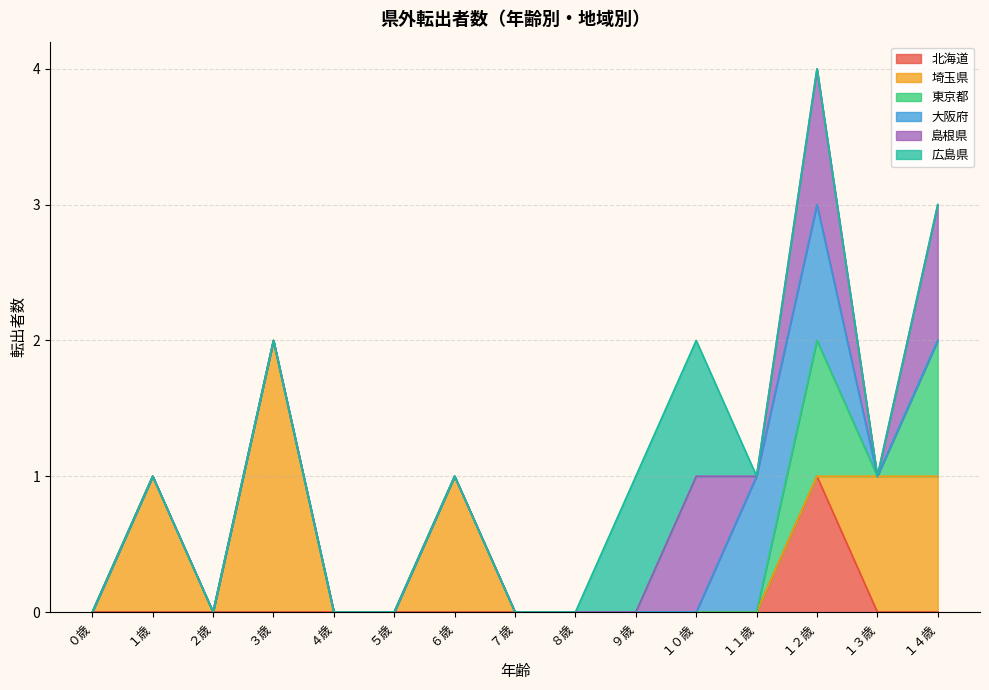

What are all the series names shown in the legend?

北海道, 埼玉県, 東京都, 大阪府, 島根県, 広島県